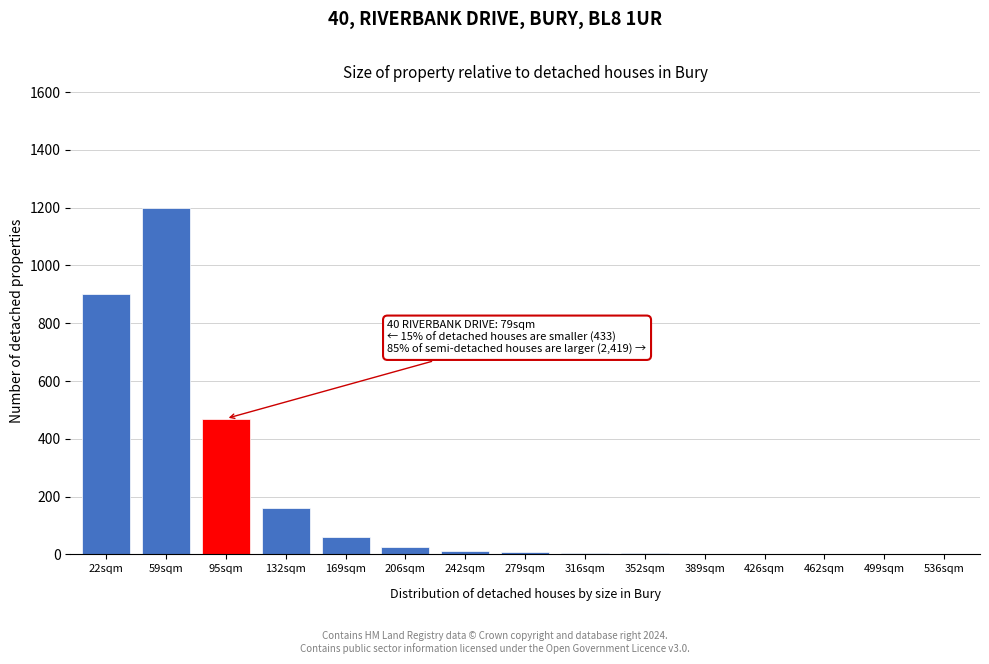

Which label corresponds to the largest value in the chart?

59sqm